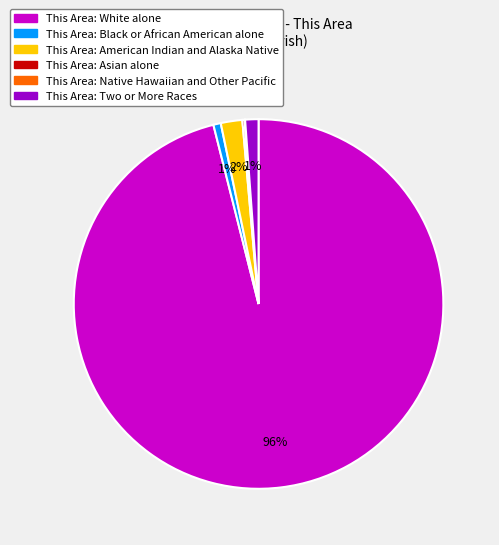

Is there a majority slice in this chart?

Yes